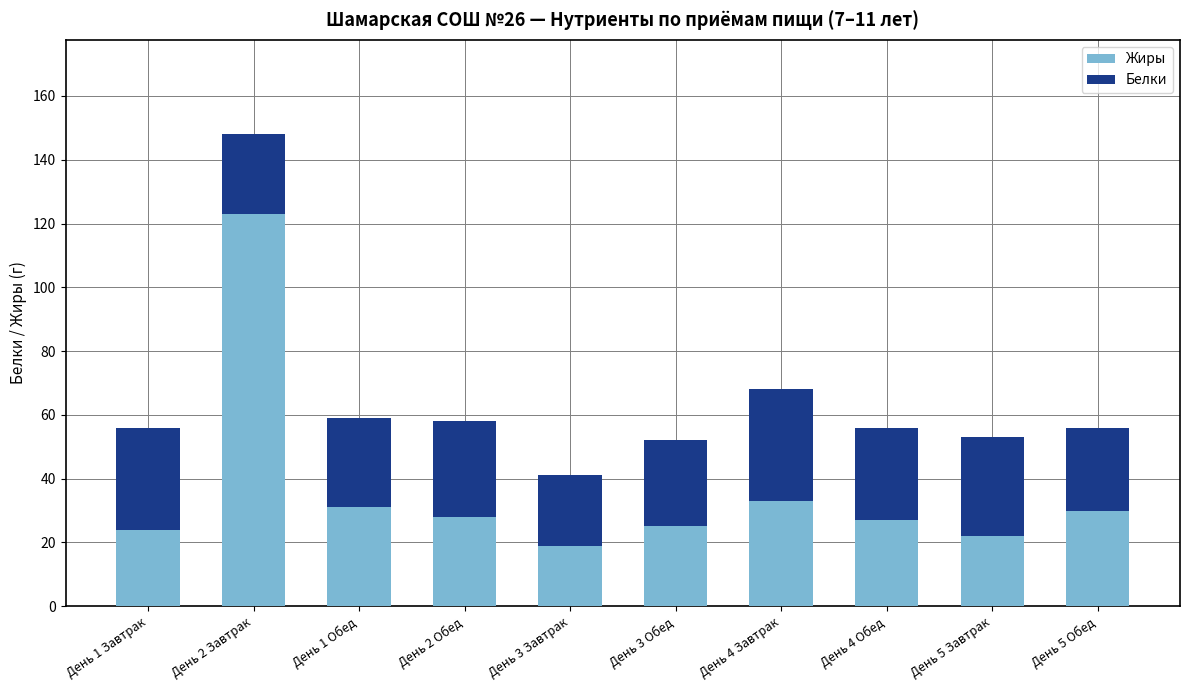

At which category is the sum across all series the highest?

День 2 Завтрак